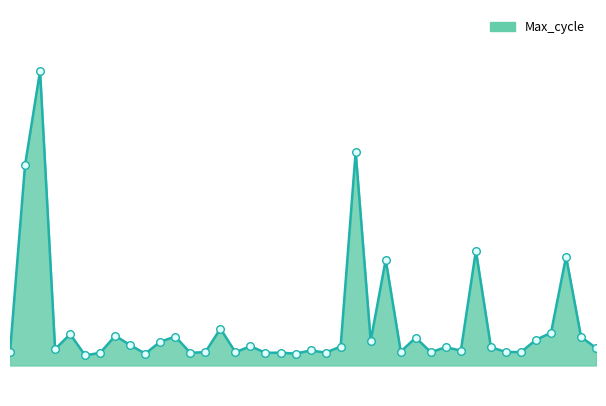

Is this an area chart (filled region under the line)?

Yes